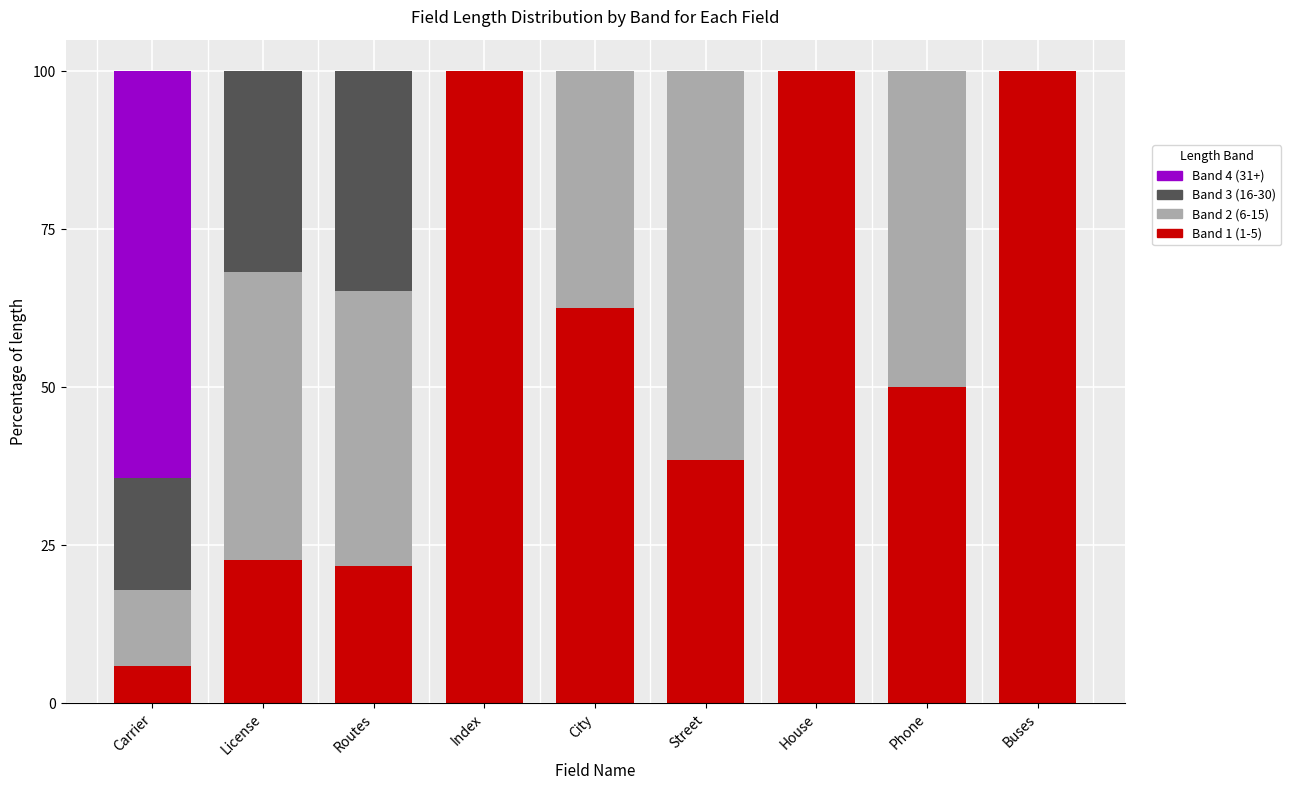

What is the total value across all series at Street?

100.0